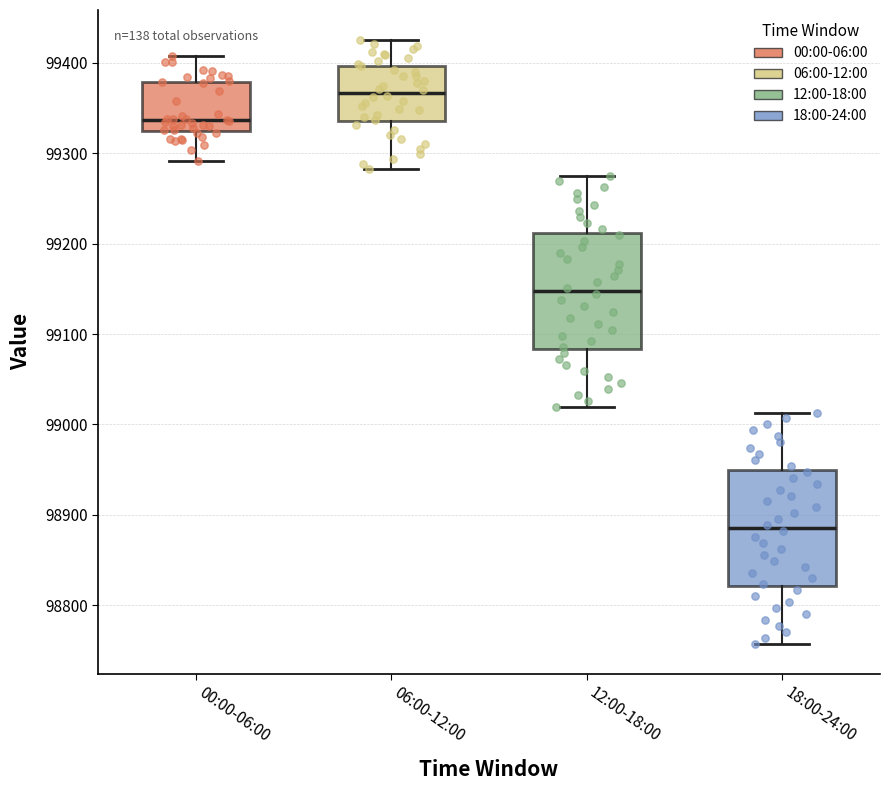

Which box has the highest median line?

06:00-12:00